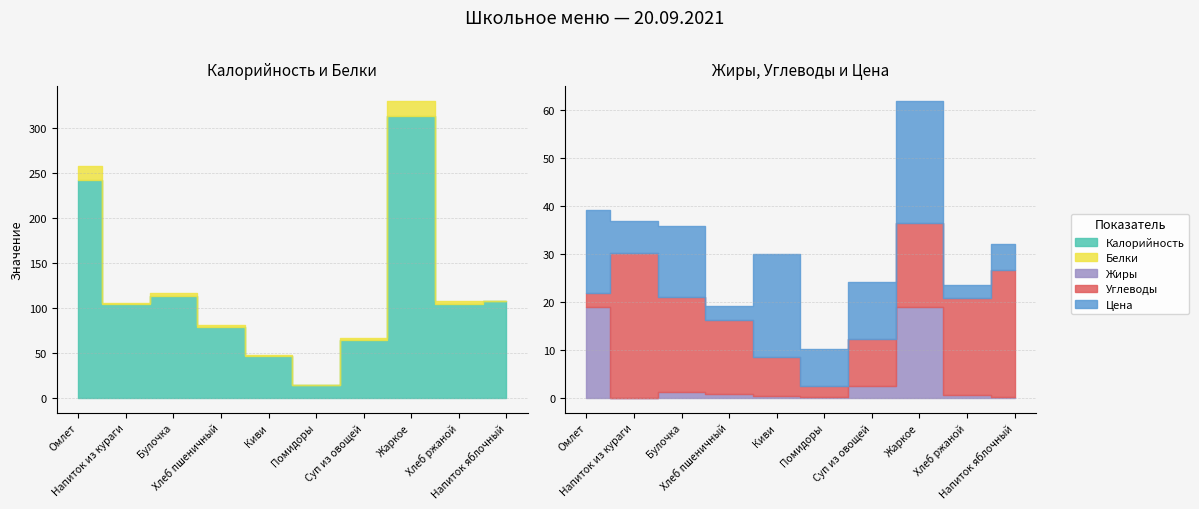

Does the chart display data point markers on the line(s)?

No